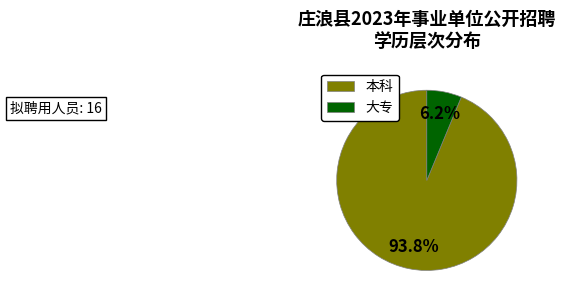

Is there a majority slice in this chart?

Yes